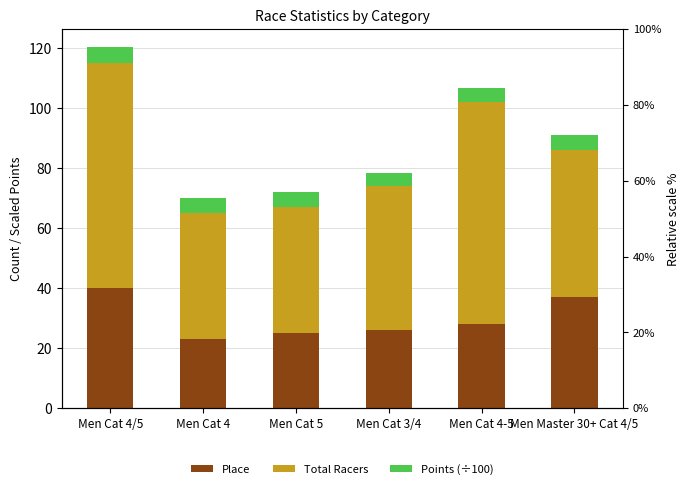

List the series in order of their overall mean, lowest first.

Points (÷100), Place, Total Racers